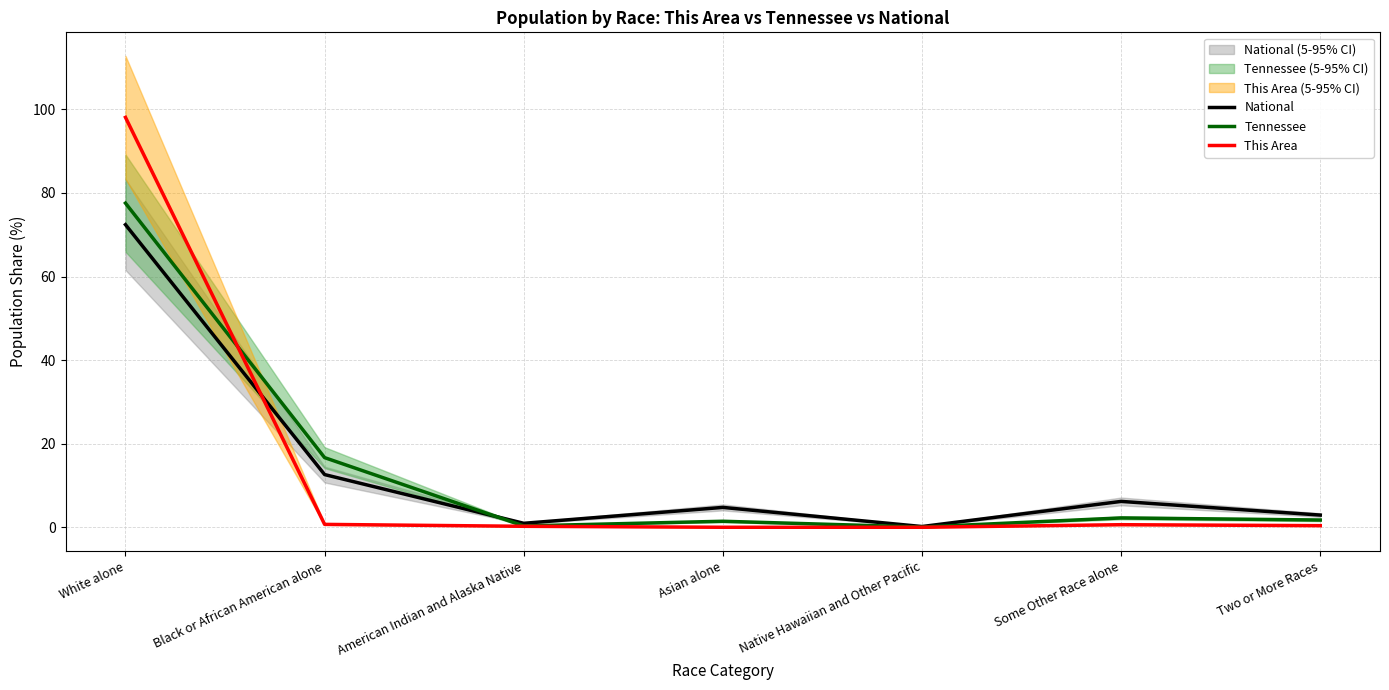

Reading left to right, list all the values displayed in this chart.

National: White alone=72.4	Black or African American alone=12.6	American Indian and Alaska Native=0.9	Asian alone=4.8	Native Hawaiian and Other Pacific=0.2	Some Other Race alone=6.2	Two or More Races=2.9
Tennessee: White alone=77.6	Black or African American alone=16.7	American Indian and Alaska Native=0.3	Asian alone=1.4	Native Hawaiian and Other Pacific=0.1	Some Other Race alone=2.2	Two or More Races=1.7
This Area: White alone=98.1	Black or African American alone=0.7	American Indian and Alaska Native=0.2	Asian alone=0.0	Native Hawaiian and Other Pacific=0.0	Some Other Race alone=0.6	Two or More Races=0.4